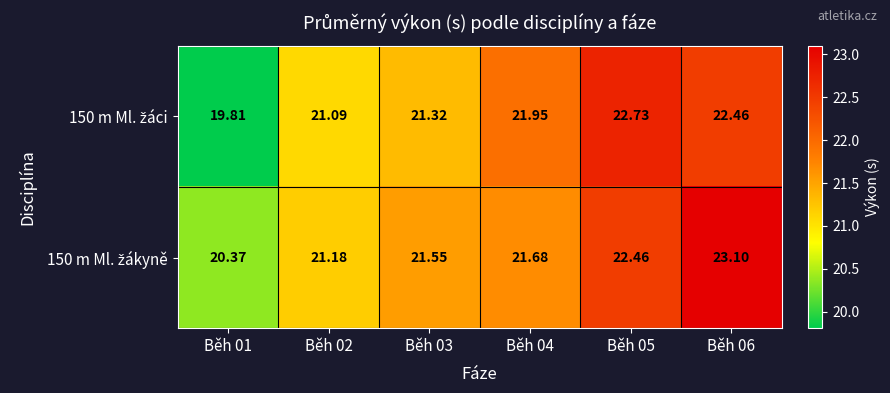

At which category is the sum across all series the highest?

Běh 06